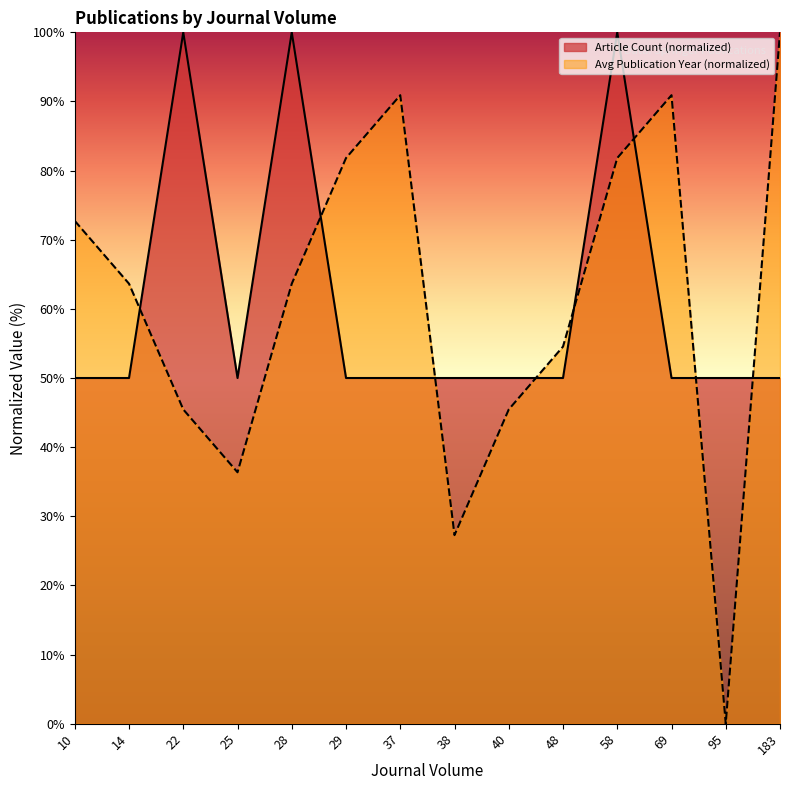

True or false: Avg Publication Year has more than 1 interior local peaks.

True